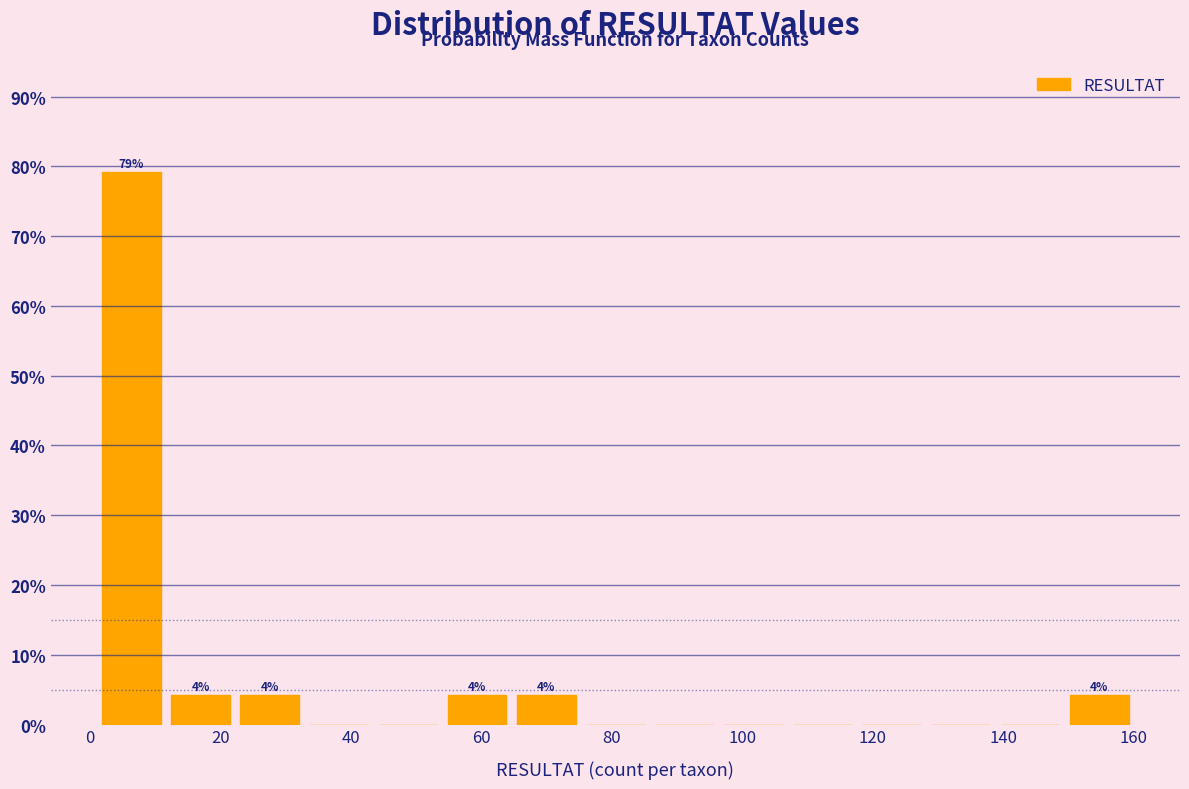

Over which range of the x-axis is the bar tallest?

1.0 to 11.6